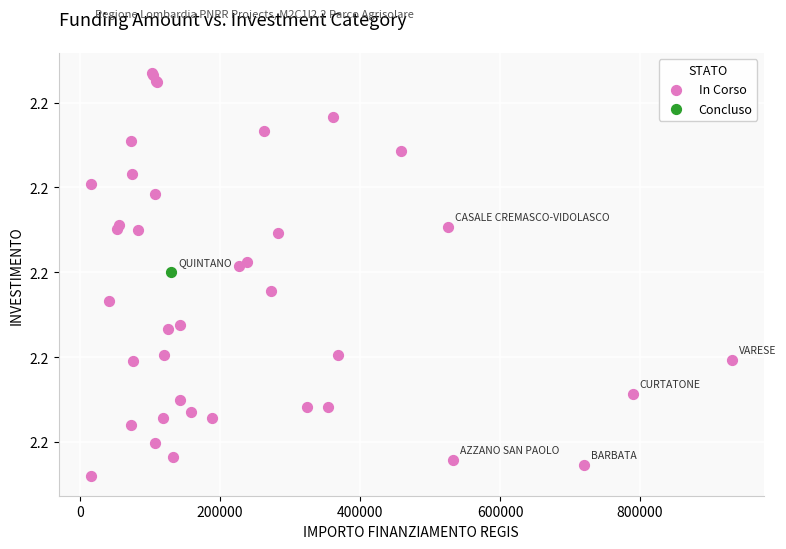

What are all the series names shown in the legend?

In Corso, Concluso